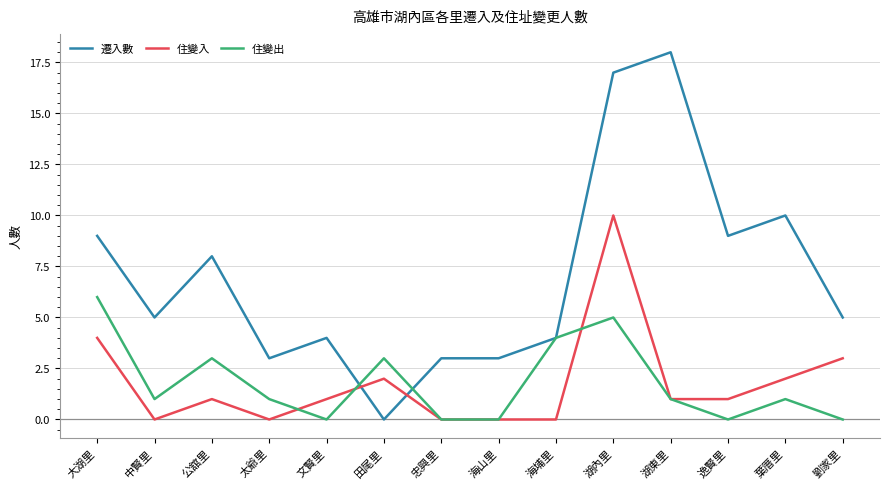

Between 太爺里 and 葉厝里, which series saw the biggest shift?

遷入數